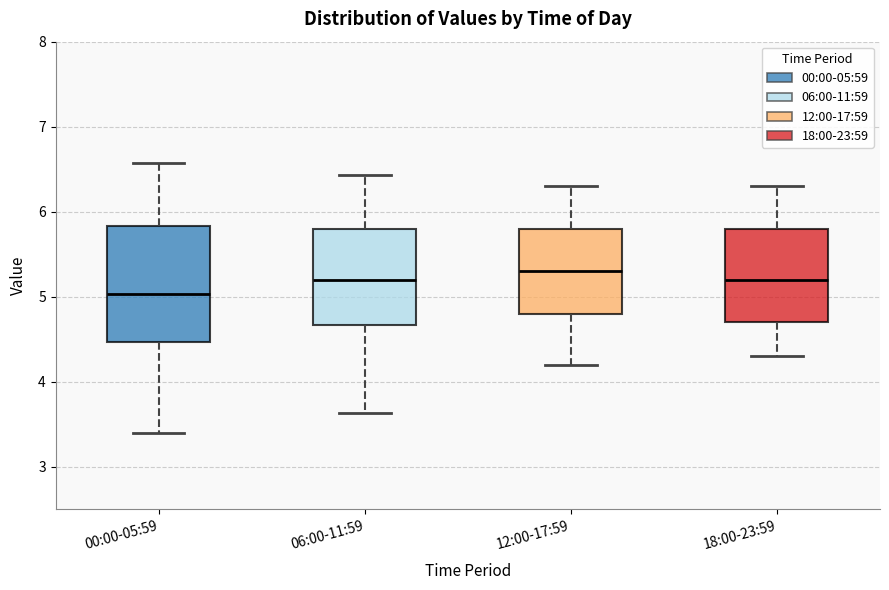

Which box's median line is the lowest?

00:00-05:59